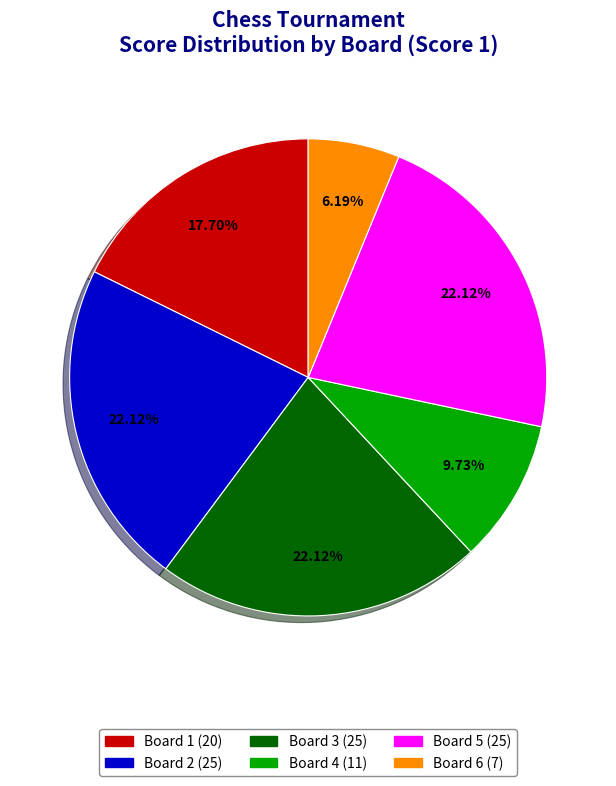

What is the smallest slice in the pie chart?

Board 6